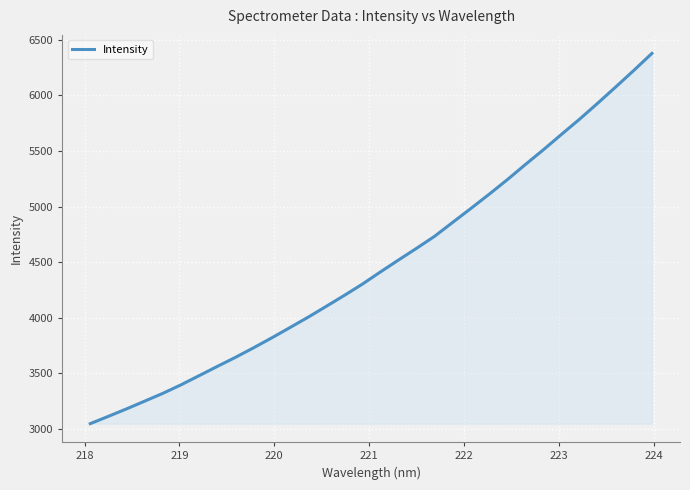

What is the difference between the maximum and minimum values?

3333.6